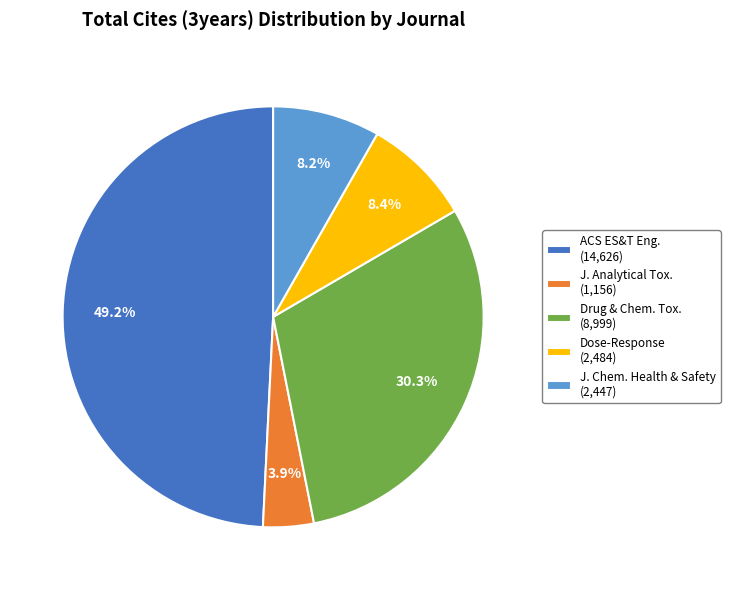

How many slices are in this pie chart?

5